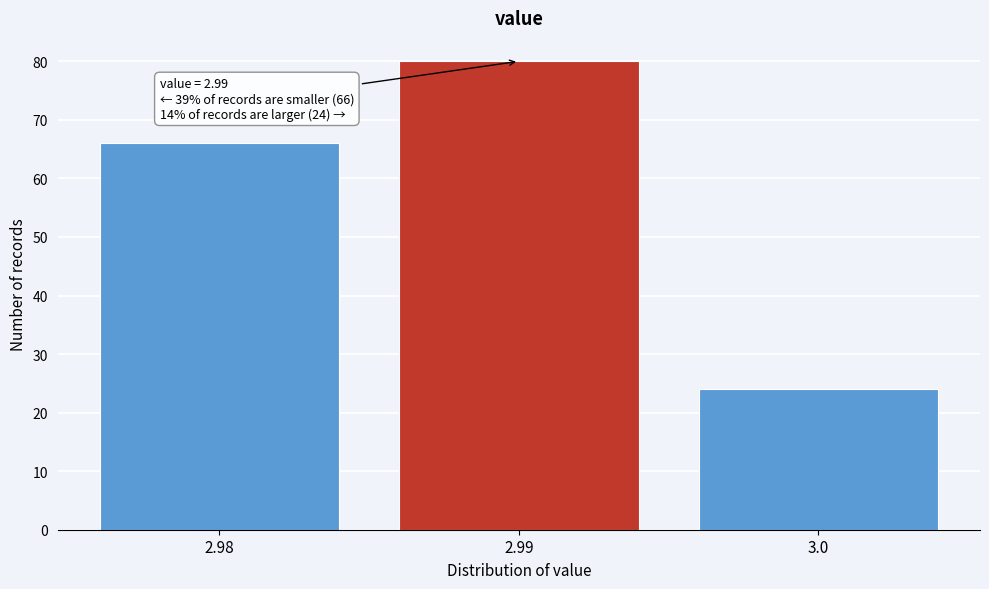

Over which range of the x-axis is the bar tallest?

2.985 to 2.995